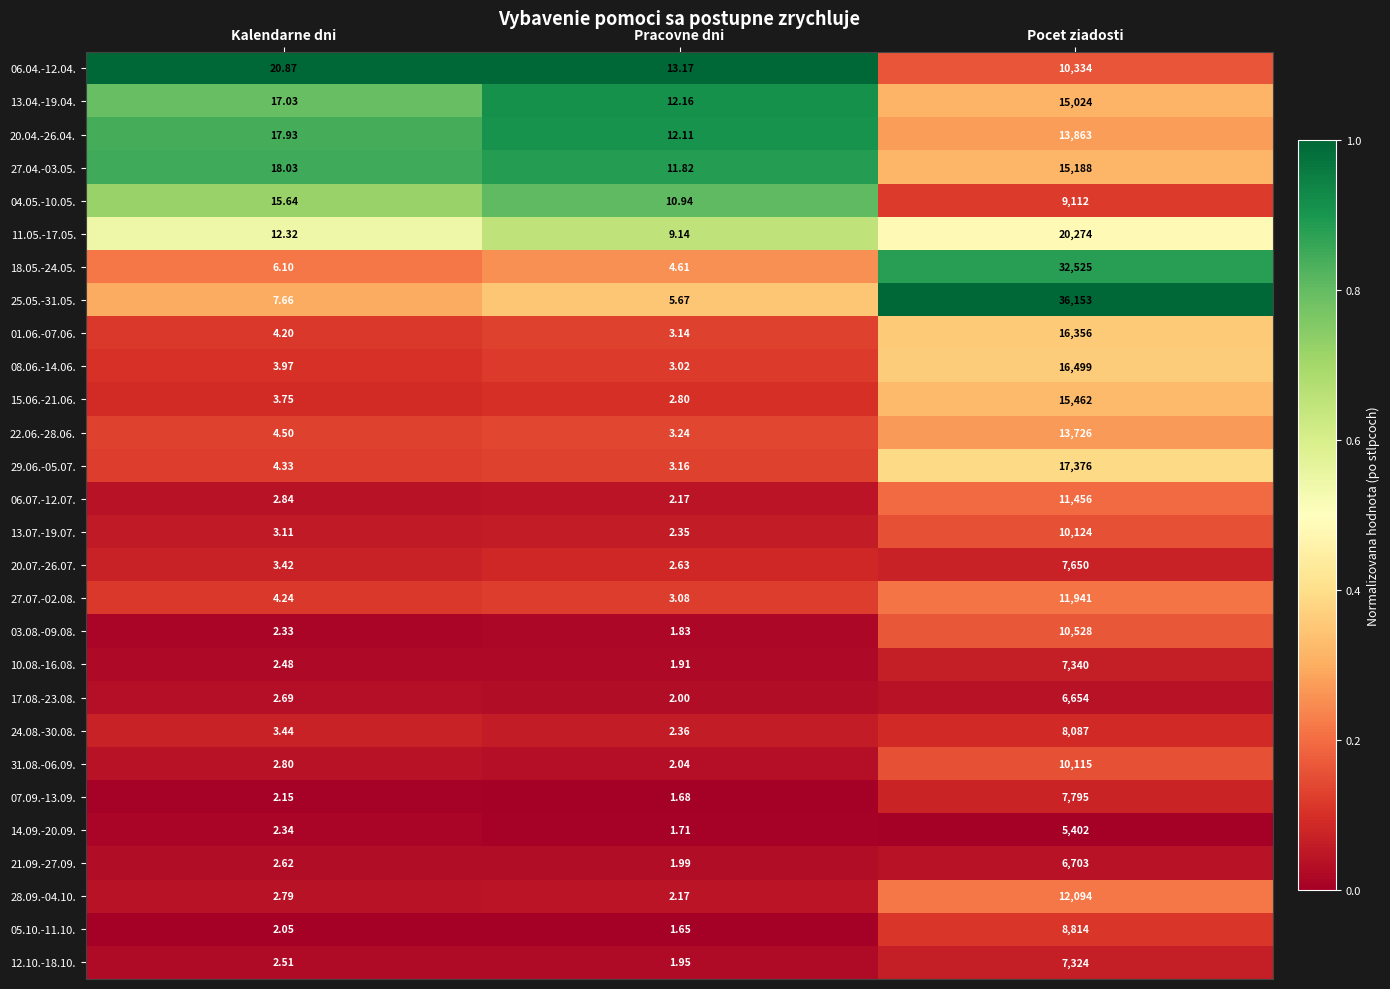

Which category has the highest value in the 22.06.-28.06. series?

Pocet ziadosti